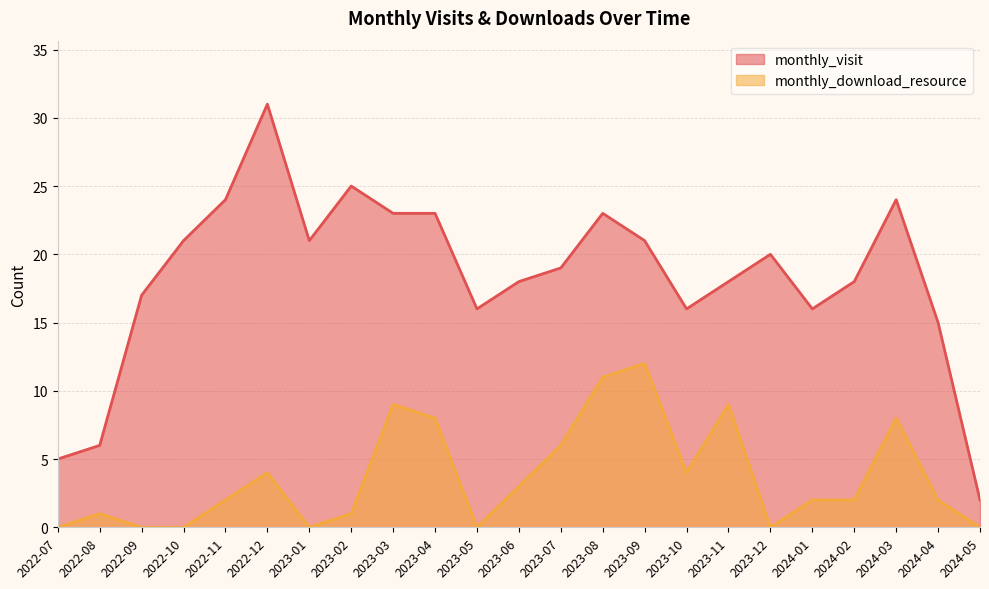

The value of monthly_download_resource at 2023-11 is 15. True or false?

False